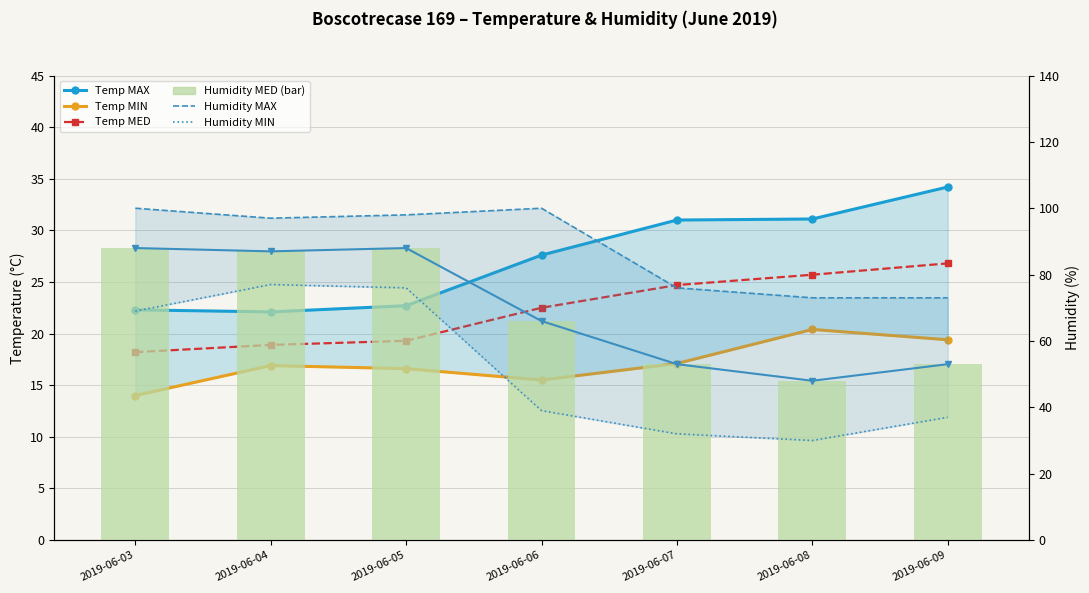

Which series has the widest spread of values?

Humidity MIN